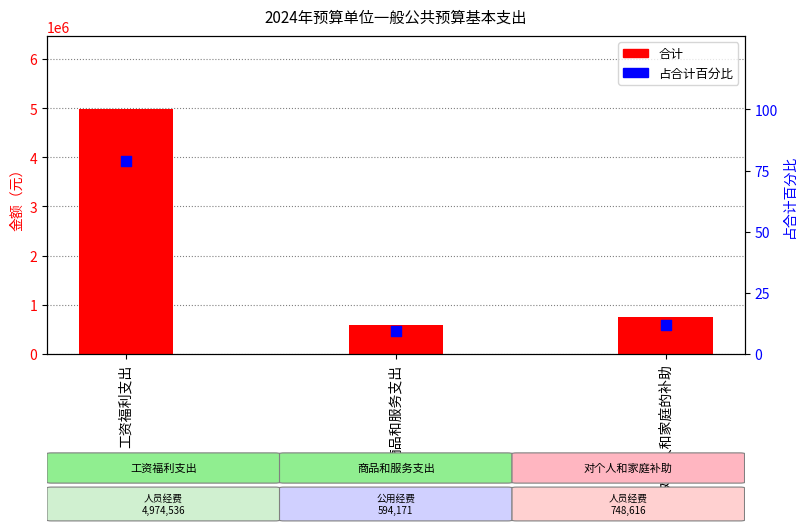

At which category is the sum across all series the highest?

工资福利支出